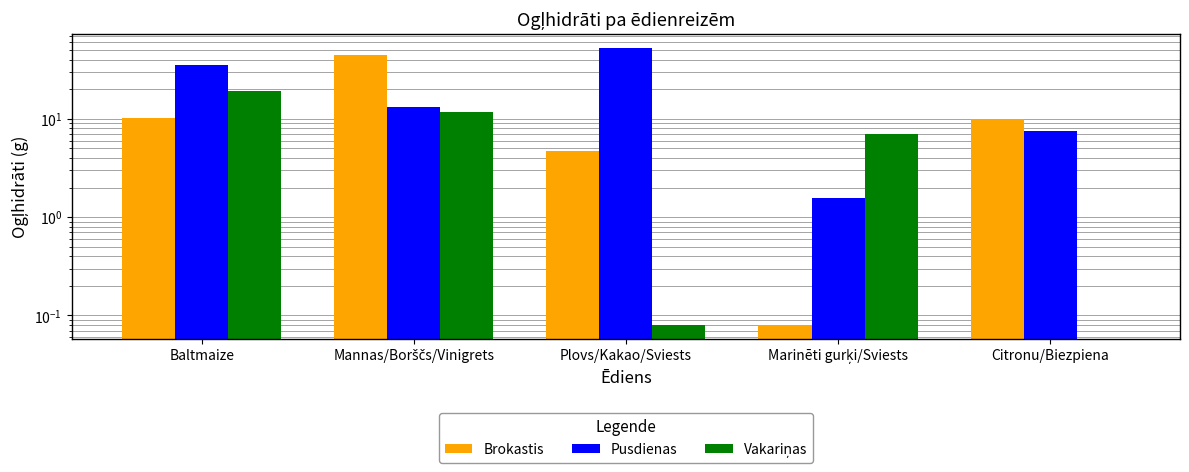

What position from the left is Marinēti gurķi/Sviests?

4